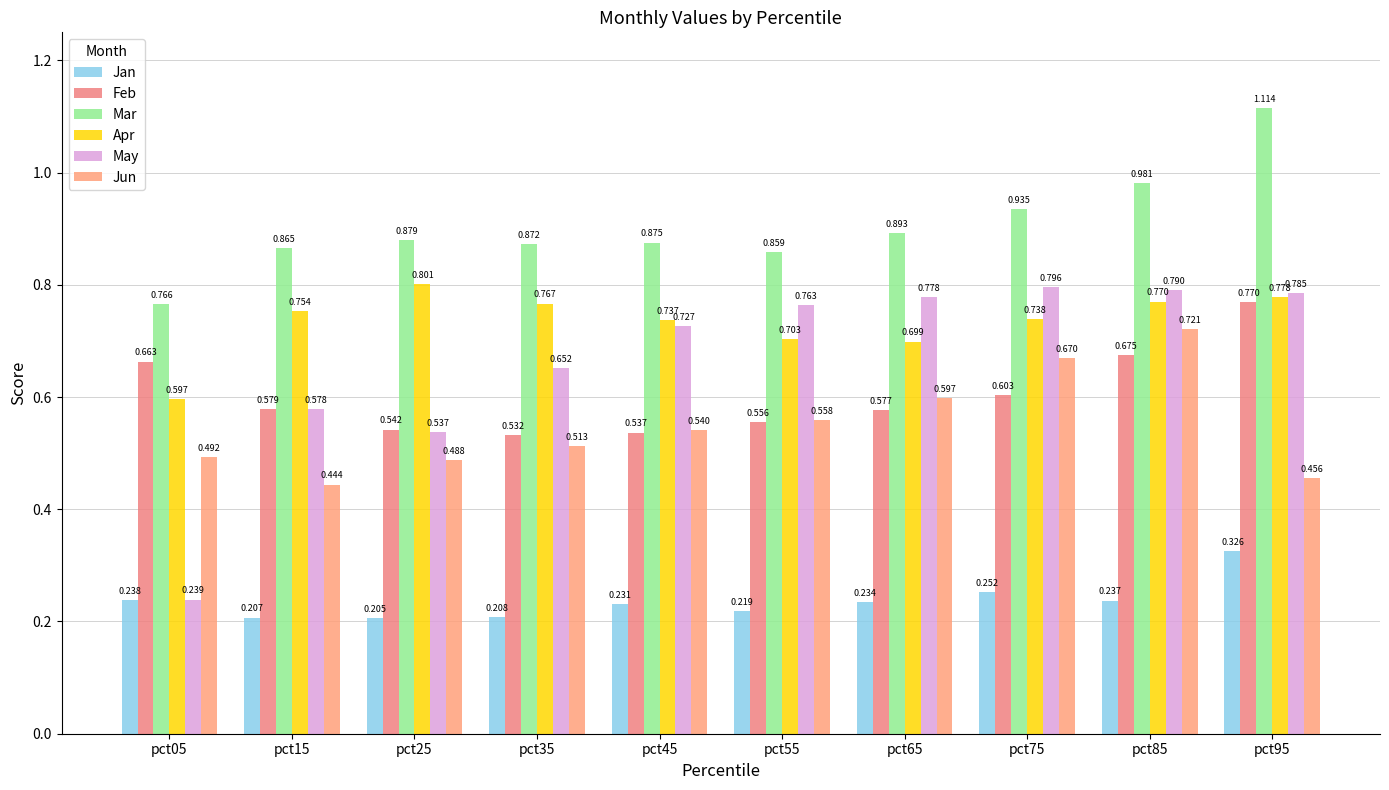

At which category does the chart reach its peak across all series?

pct95